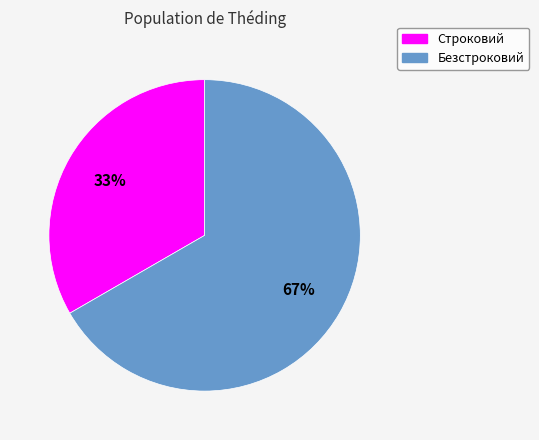

Is the sum of Строковий and Безстроковий greater than half?

Yes